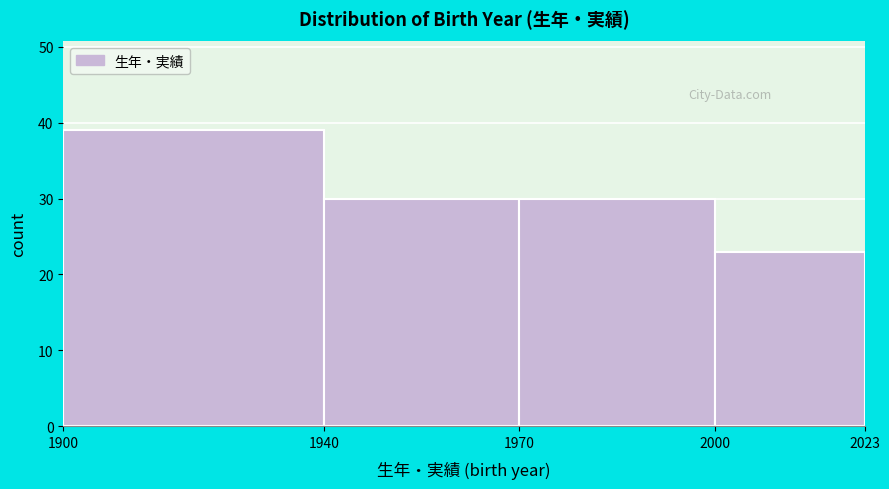

Over which range of the x-axis is the bar tallest?

1900 to 1940